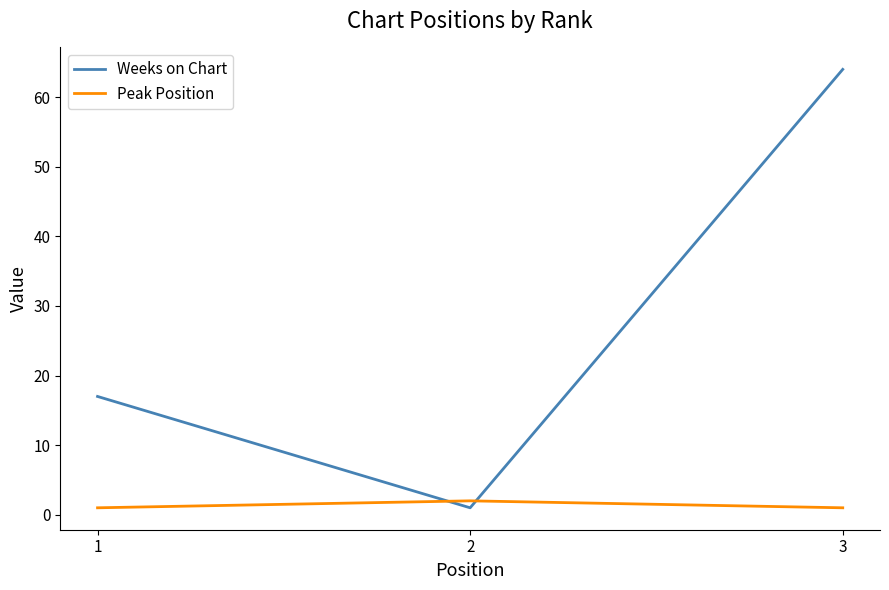

At 3, list the series in order from smallest to largest.

Peak Position, Weeks on Chart